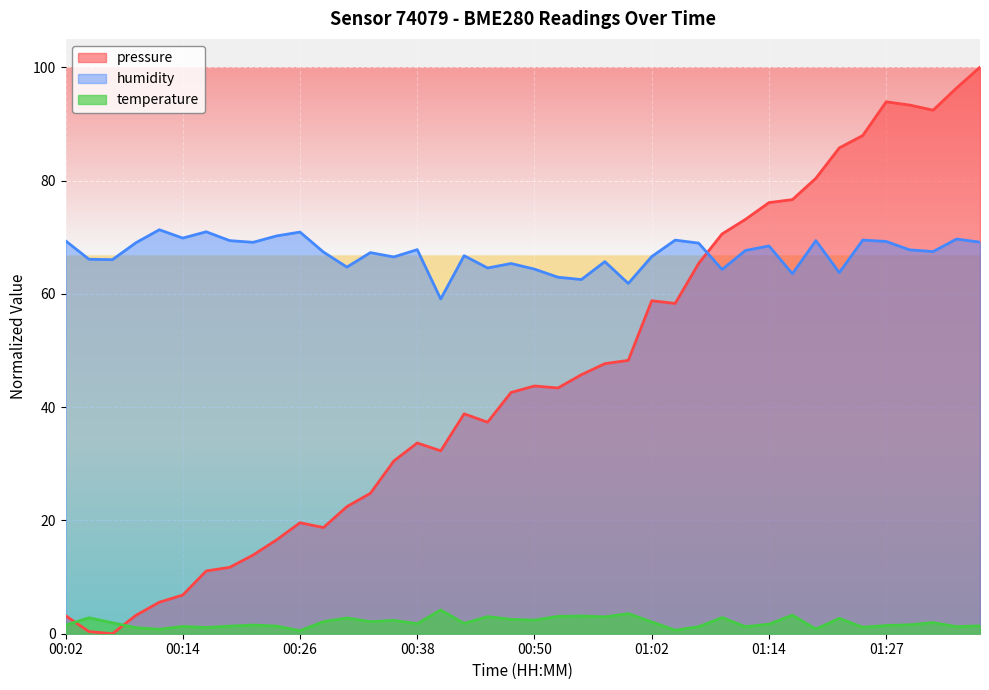

How many interior local peaks does the humidity series have?

13